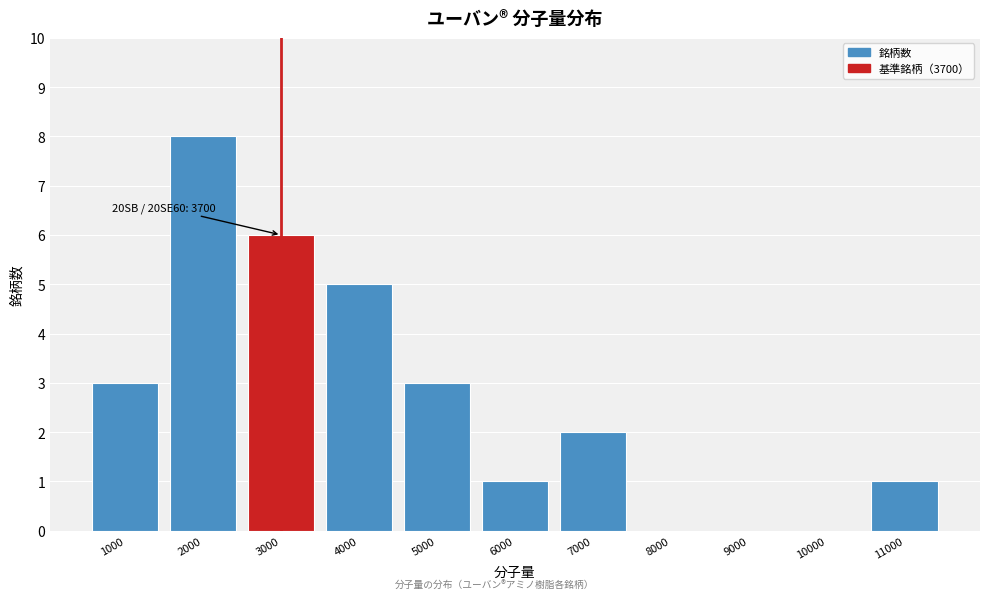

Reading right to left, what are all the values shown in this chart?

11000=1	10000=0	9000=0	8000=0	7000=2	6000=1	5000=3	4000=5	3000=6	2000=8	1000=3